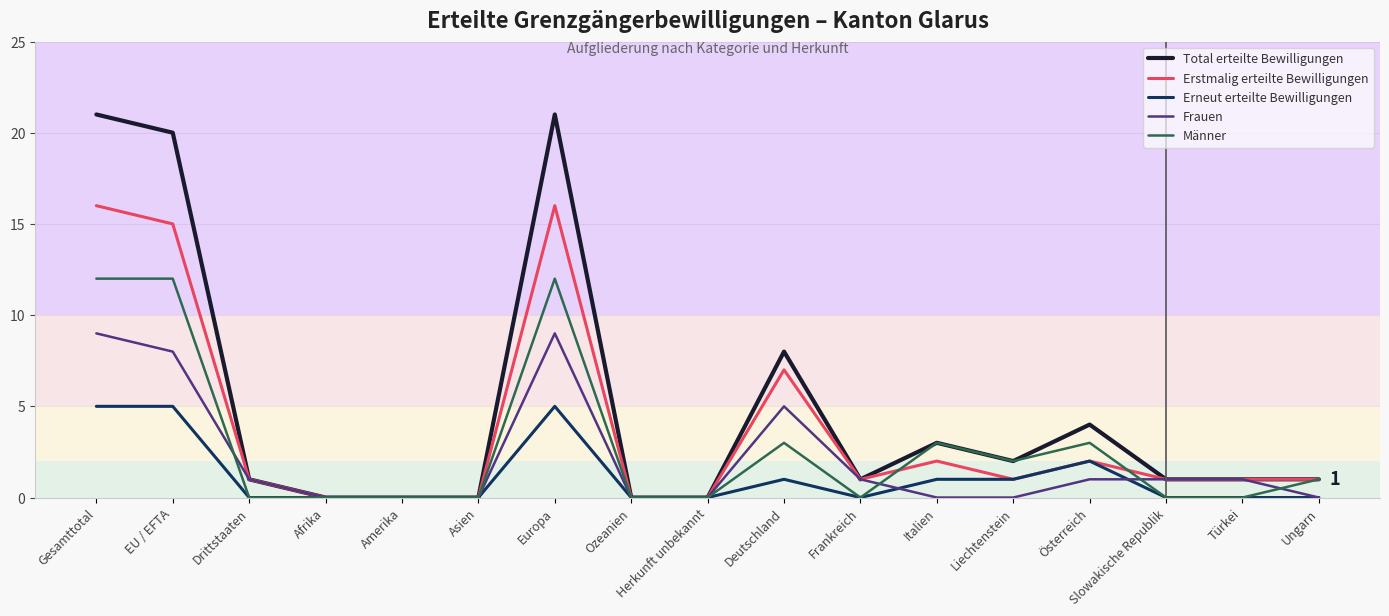

Rank the series by their average value, from lowest to highest.

Erneut erteilte Bewilligungen, Frauen, Männer, Erstmalig erteilte Bewilligungen, Total erteilte Bewilligungen